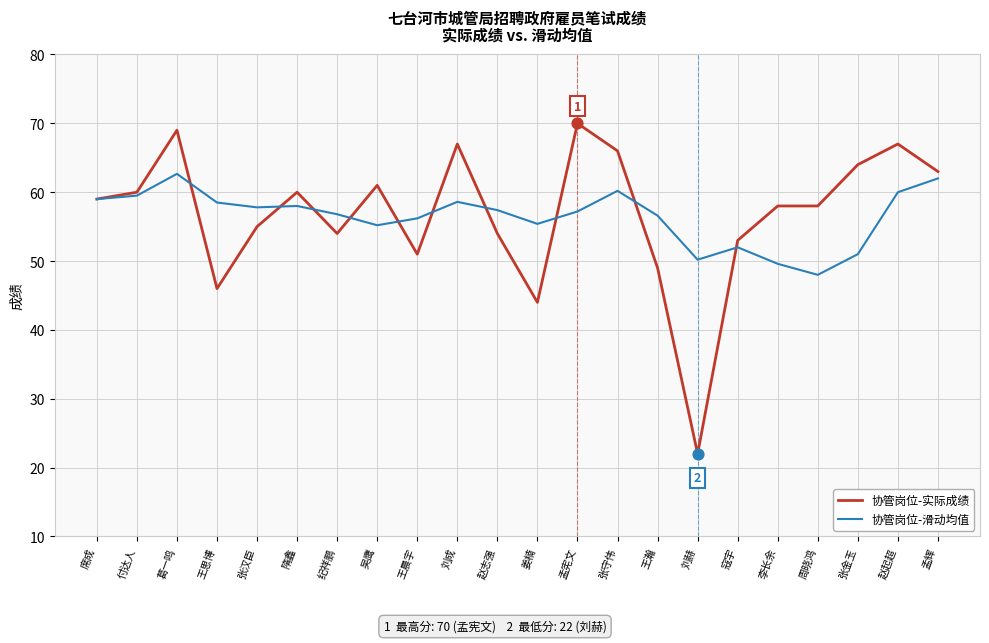

At which category is the sum across all series the highest?

葛一鸣